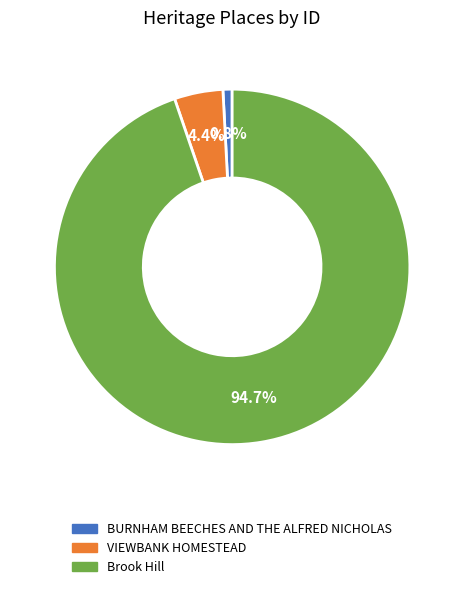

The Brook Hill slice represents 84% of the pie. True or false?

False